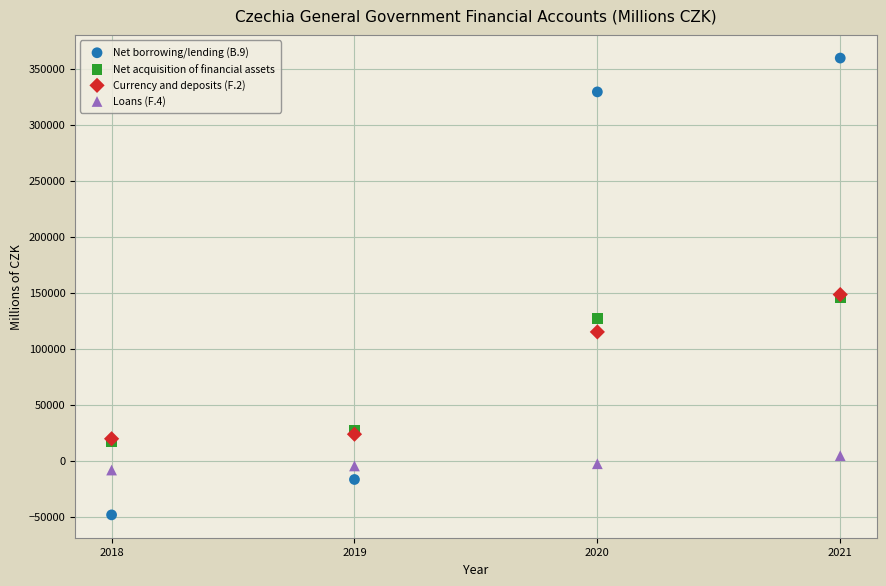

In the Net acquisition of financial assets series, what Y value is closest to 81017?

127157